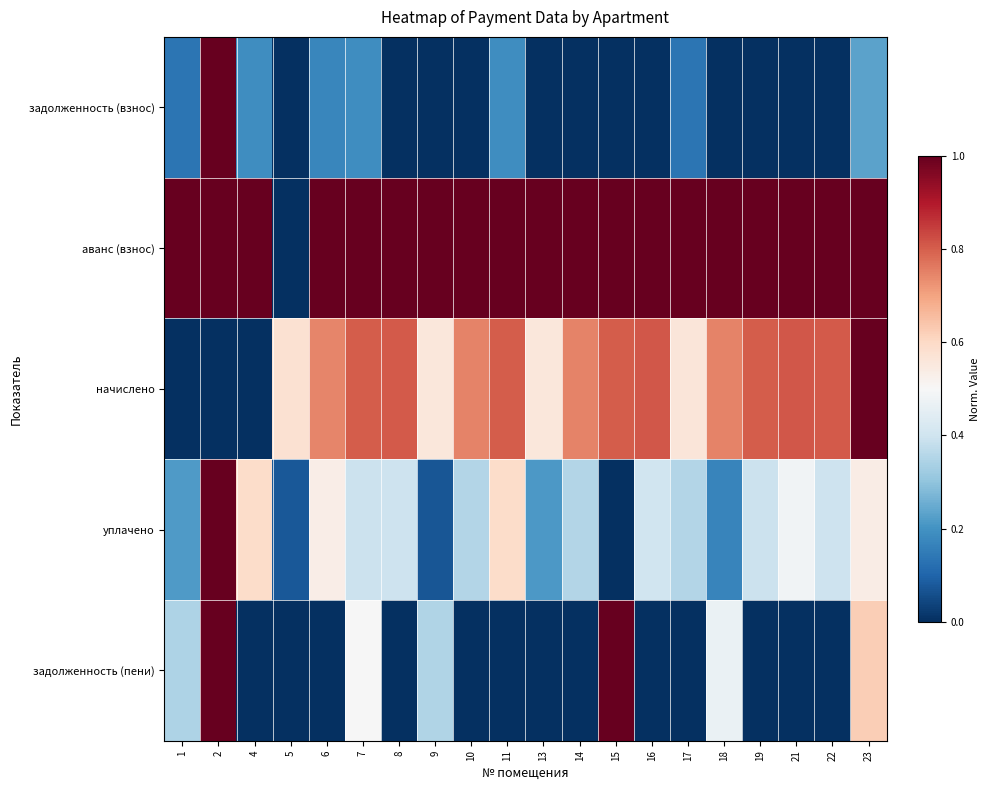

Reading left to right, list all the values displayed in this chart.

задолженность (взнос): 1=0.1	2=1.0	4=0.2	5=0.0	6=0.2	7=0.2	8=0.0	9=0.0	10=0.0	11=0.2	13=0.0	14=0.0	15=0.0	16=0.0	17=0.1	18=0.0	19=0.0	21=0.0	22=0.0	23=0.2
аванс (взнос): 1=1.0	2=1.0	4=1.0	5=0.0	6=1.0	7=1.0	8=1.0	9=1.0	10=1.0	11=1.0	13=1.0	14=1.0	15=1.0	16=1.0	17=1.0	18=1.0	19=1.0	21=1.0	22=1.0	23=1.0
начислено: 1=0.0	2=0.0	4=0.0	5=0.6	6=0.7	7=0.8	8=0.8	9=0.6	10=0.7	11=0.8	13=0.6	14=0.7	15=0.8	16=0.8	17=0.6	18=0.7	19=0.8	21=0.8	22=0.8	23=1.0
уплачено: 1=0.2	2=1.0	4=0.6	5=0.1	6=0.5	7=0.4	8=0.4	9=0.1	10=0.4	11=0.6	13=0.2	14=0.4	15=0.0	16=0.4	17=0.4	18=0.2	19=0.4	21=0.5	22=0.4	23=0.5
задолженность (пени): 1=0.3	2=1.0	4=0.0	5=0.0	6=0.0	7=0.5	8=0.0	9=0.4	10=0.0	11=0.0	13=0.0	14=0.0	15=1.0	16=0.0	17=0.0	18=0.5	19=0.0	21=0.0	22=0.0	23=0.6